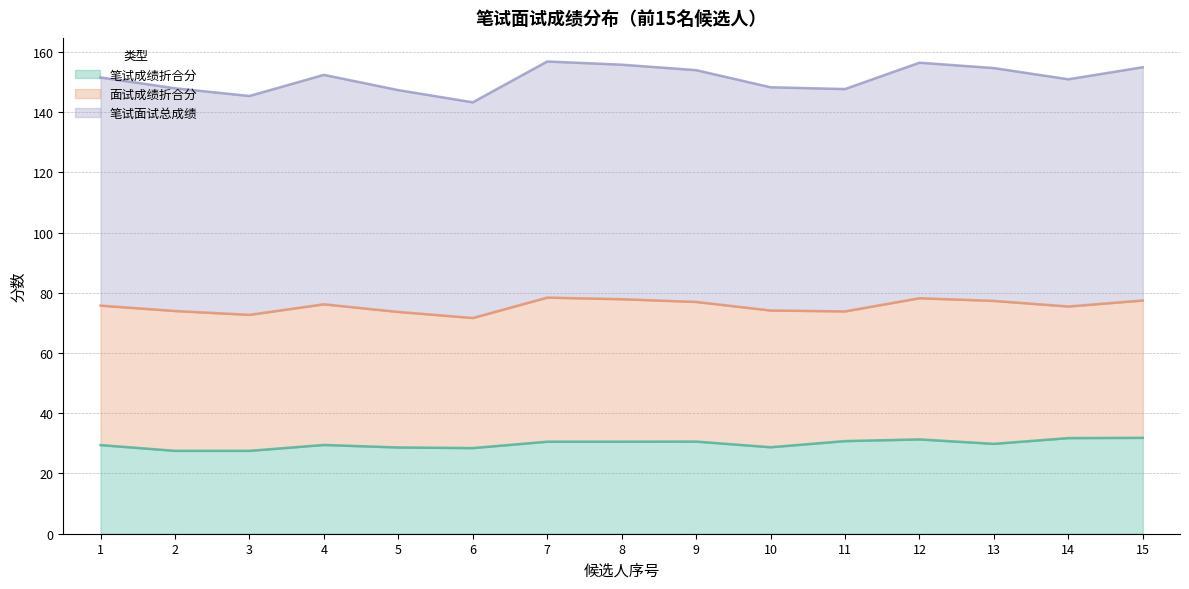

What is the approximate value of 笔试面试总成绩 at 1?

75.7